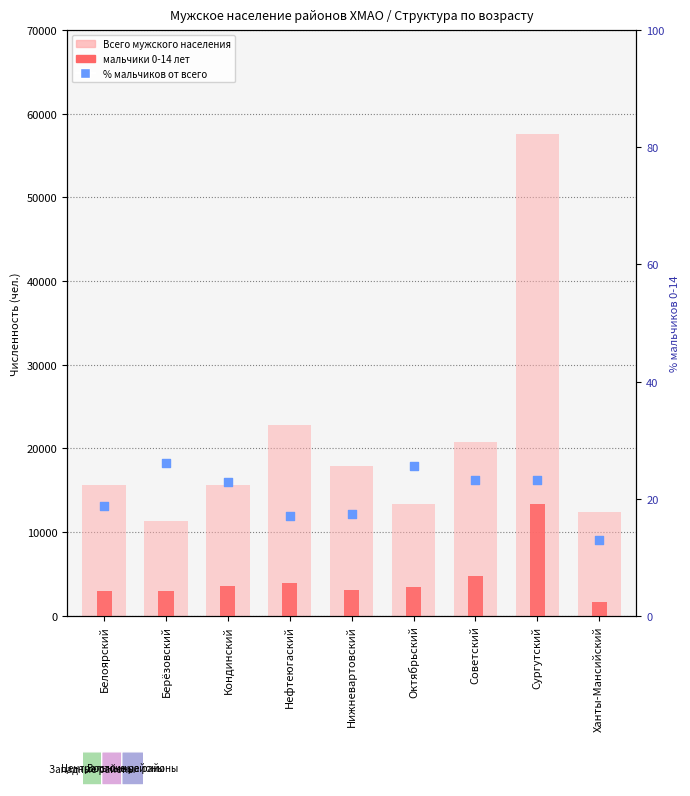

Which series has the widest spread of Y values?

Всего мужского населения